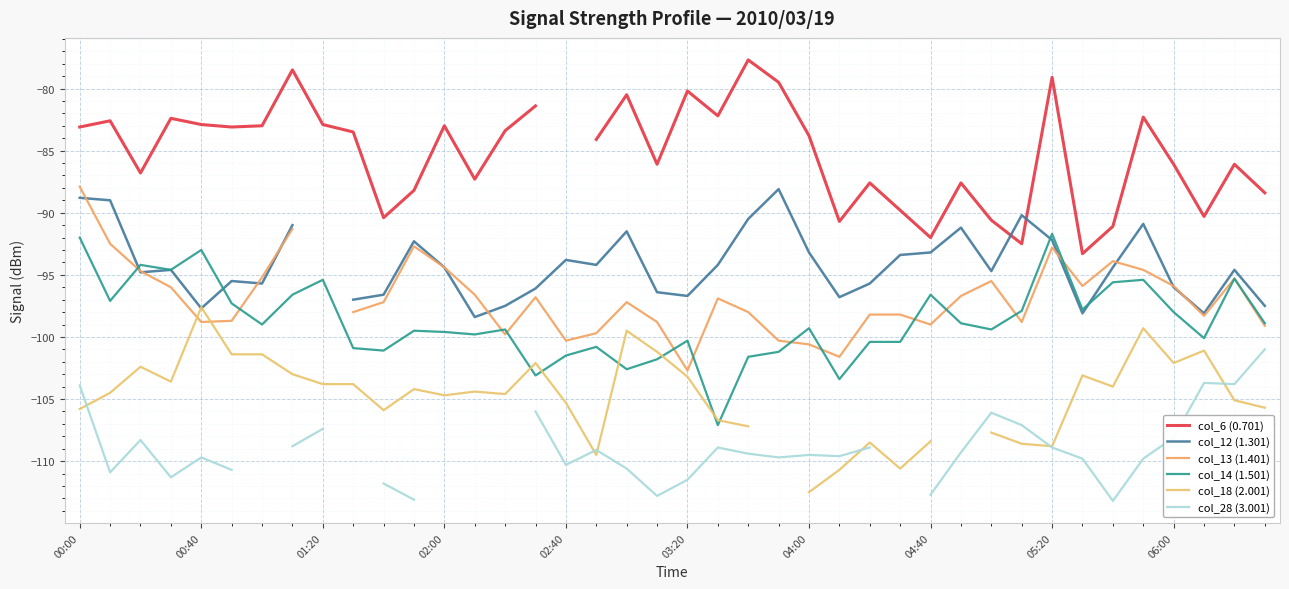

What is the lowest value of the col_14 (1.501) series?

-107.1